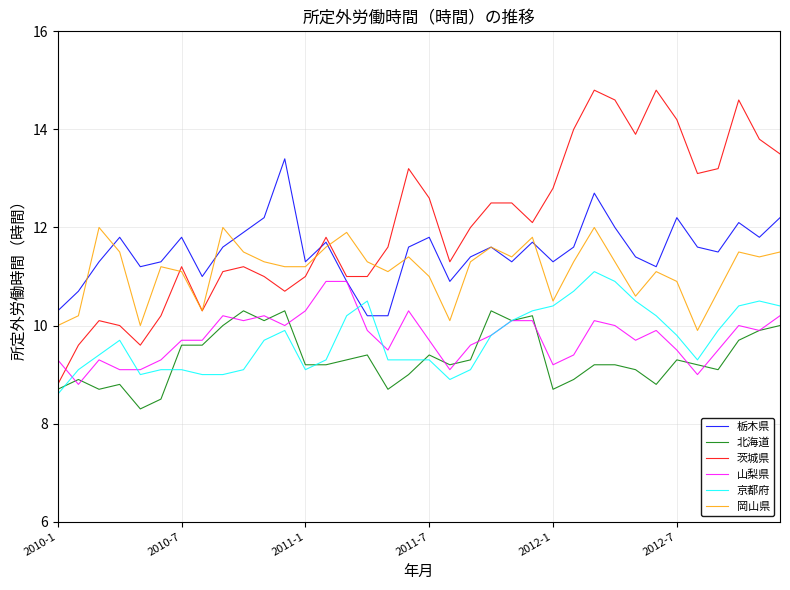

Which series has the largest total across all categories?

茨城県